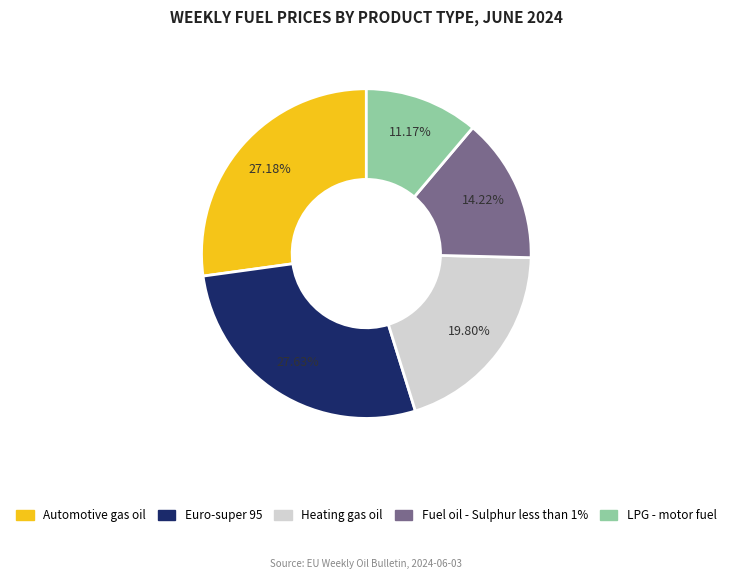

To the nearest percent, what is the average slice percentage?

20%